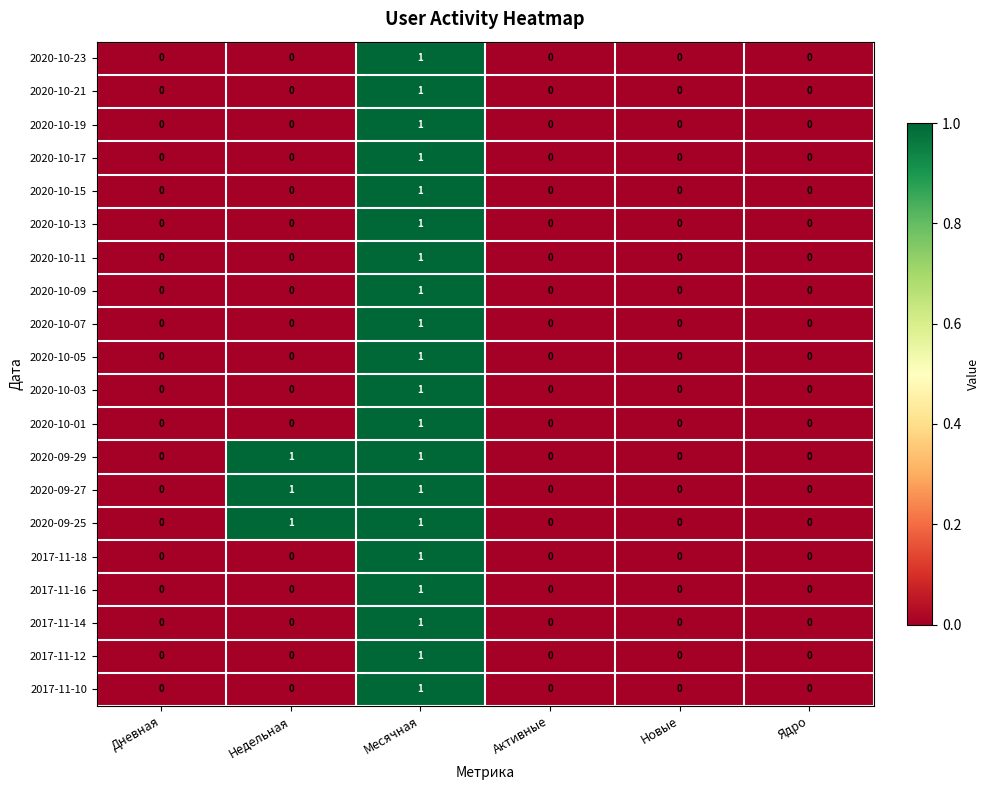

What is the total value across all series at Месячная?

20